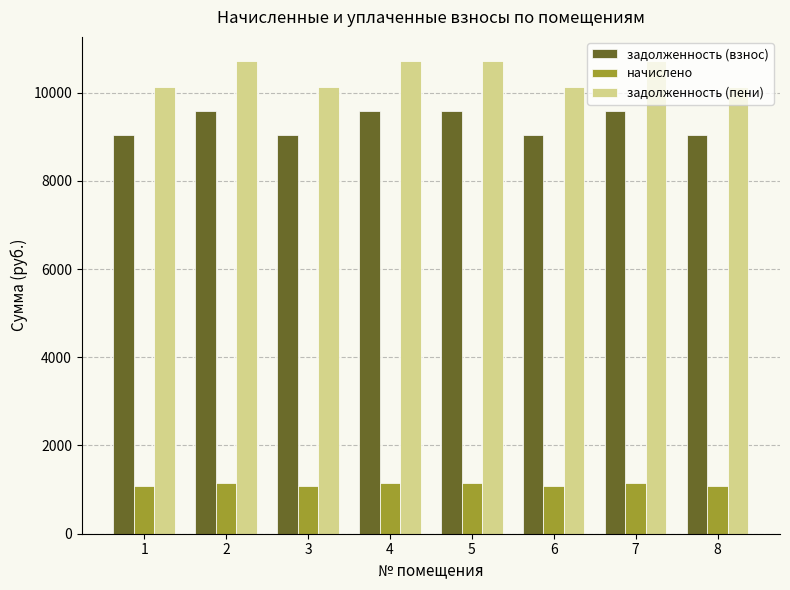

What is the minimum value for начислено?

1086.2